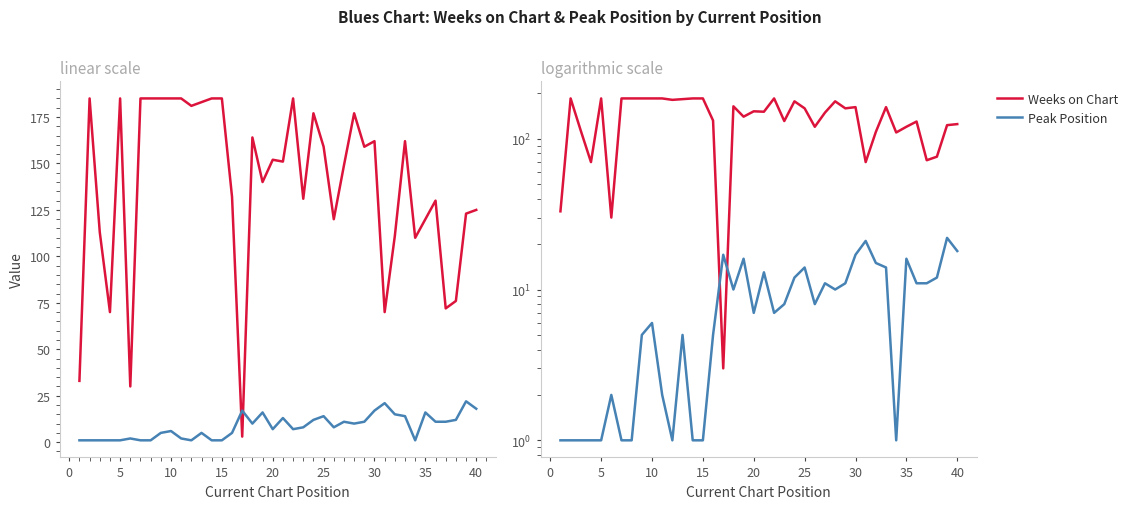

How many intersections are there between Peak Position and Weeks on Chart?

2